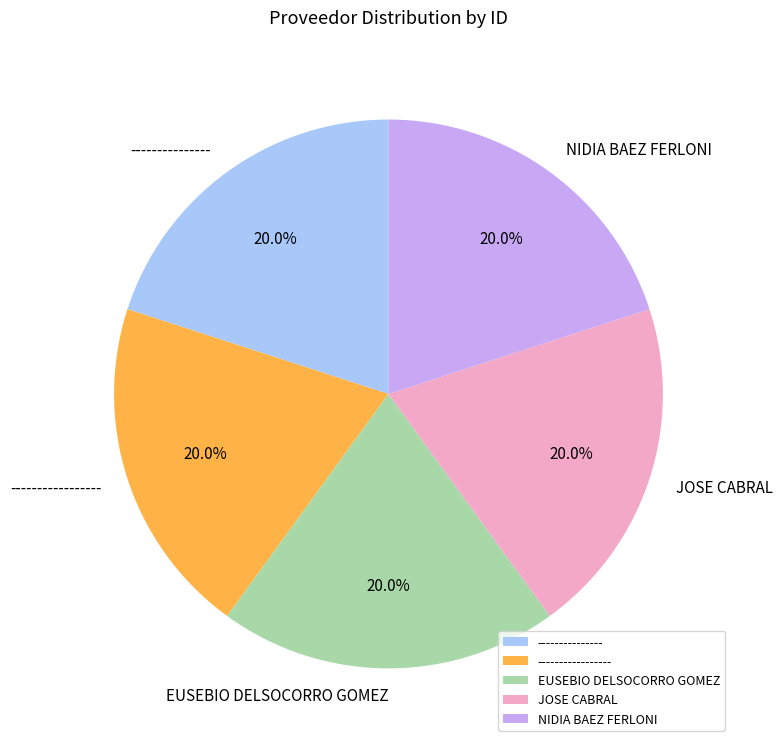

Combined, do EUSEBIO DELSOCORRO GOMEZ and JOSE CABRAL account for over 50%?

No